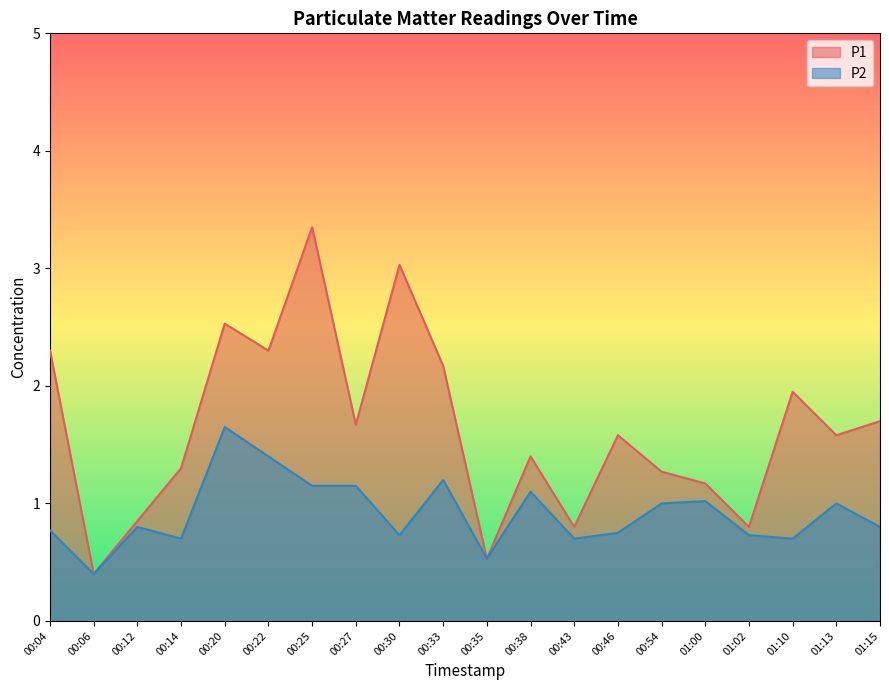

Is the value of P1 at 00:22 greater than the value of P2 at 00:38?

Yes